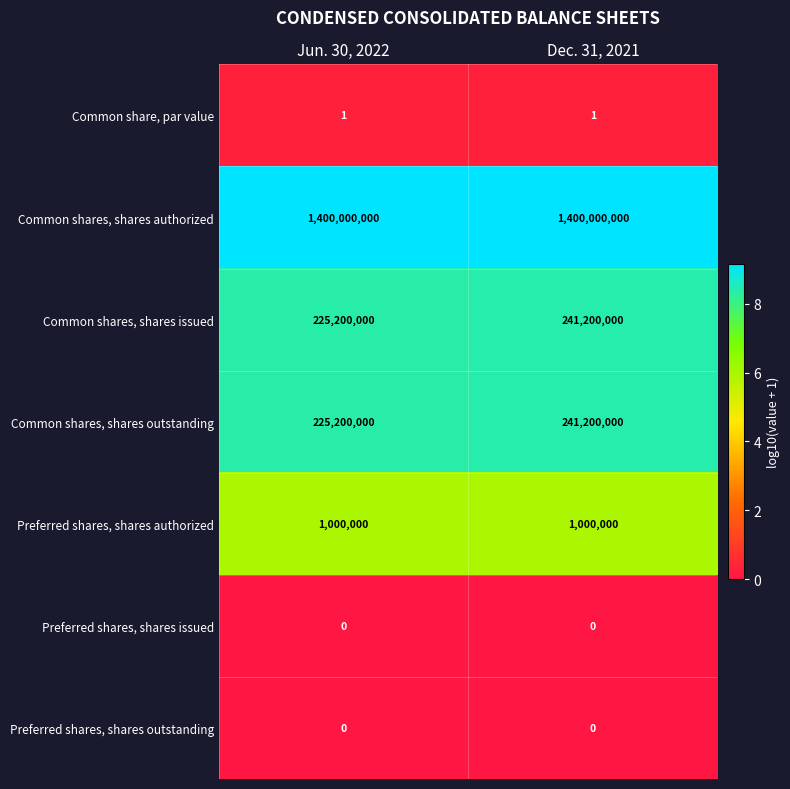

What is the spread (max minus min) of values at Dec. 31, 2021?

1400000000